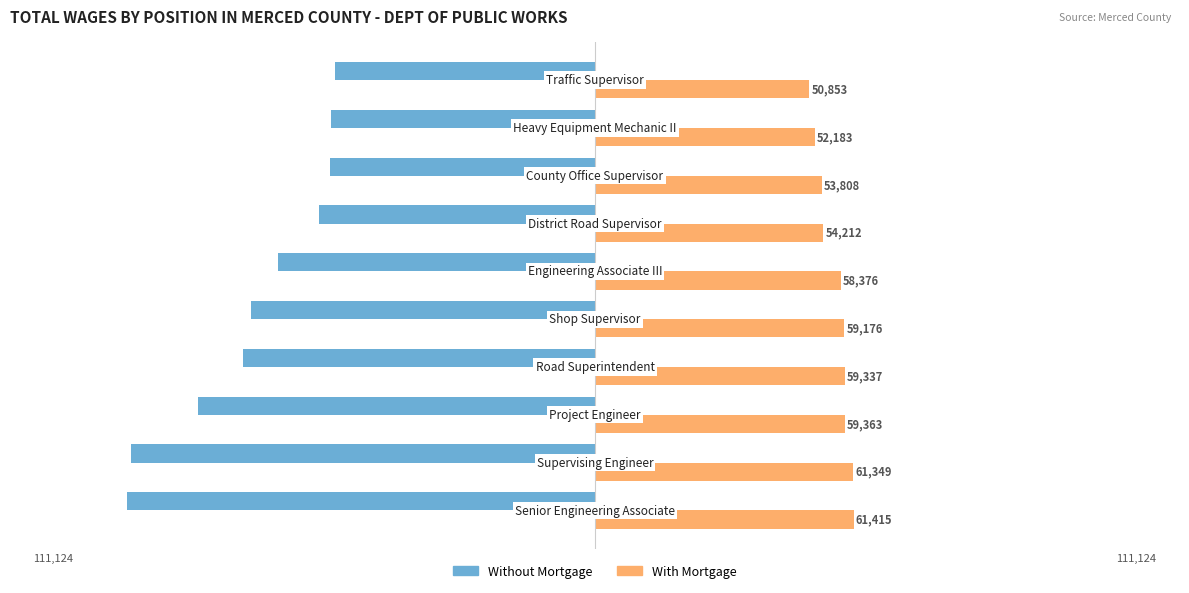

What is the greatest value displayed?

61415